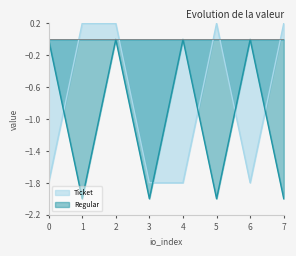

What are all the series names shown in the legend?

Ticket, Regular